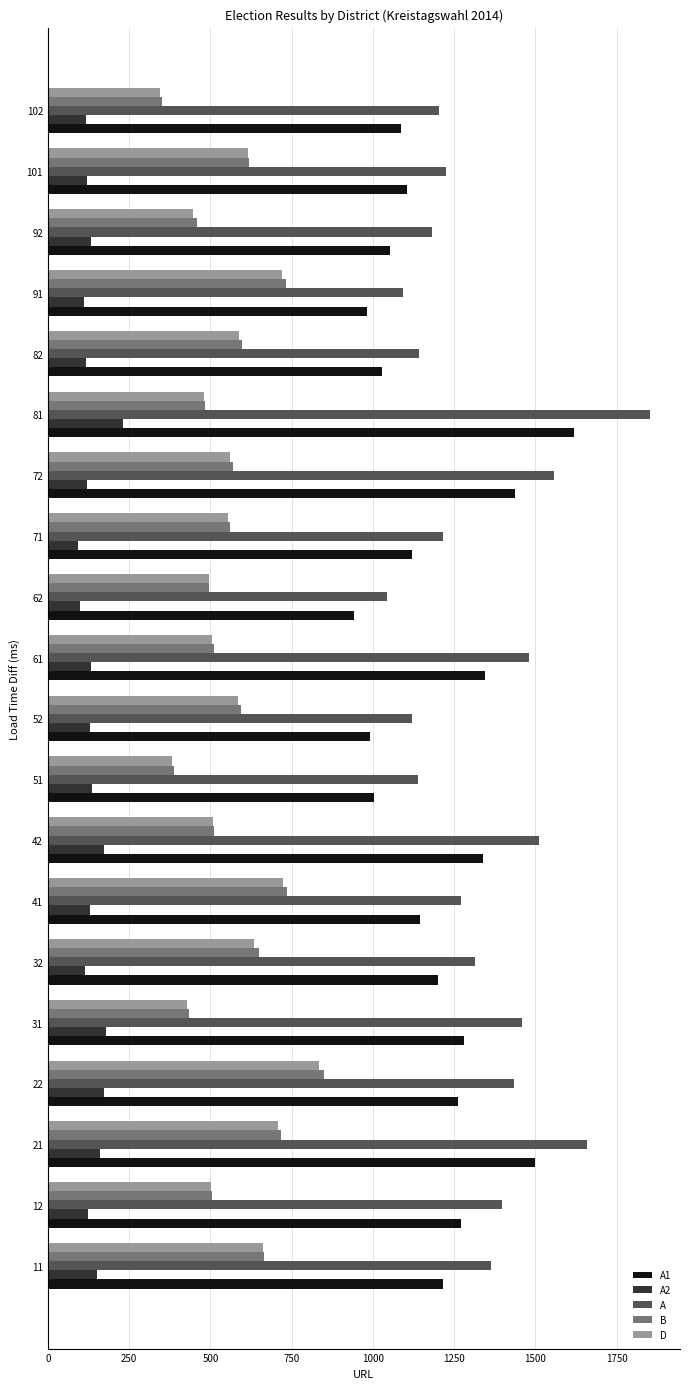

What is the minimum value shown in the chart?

94